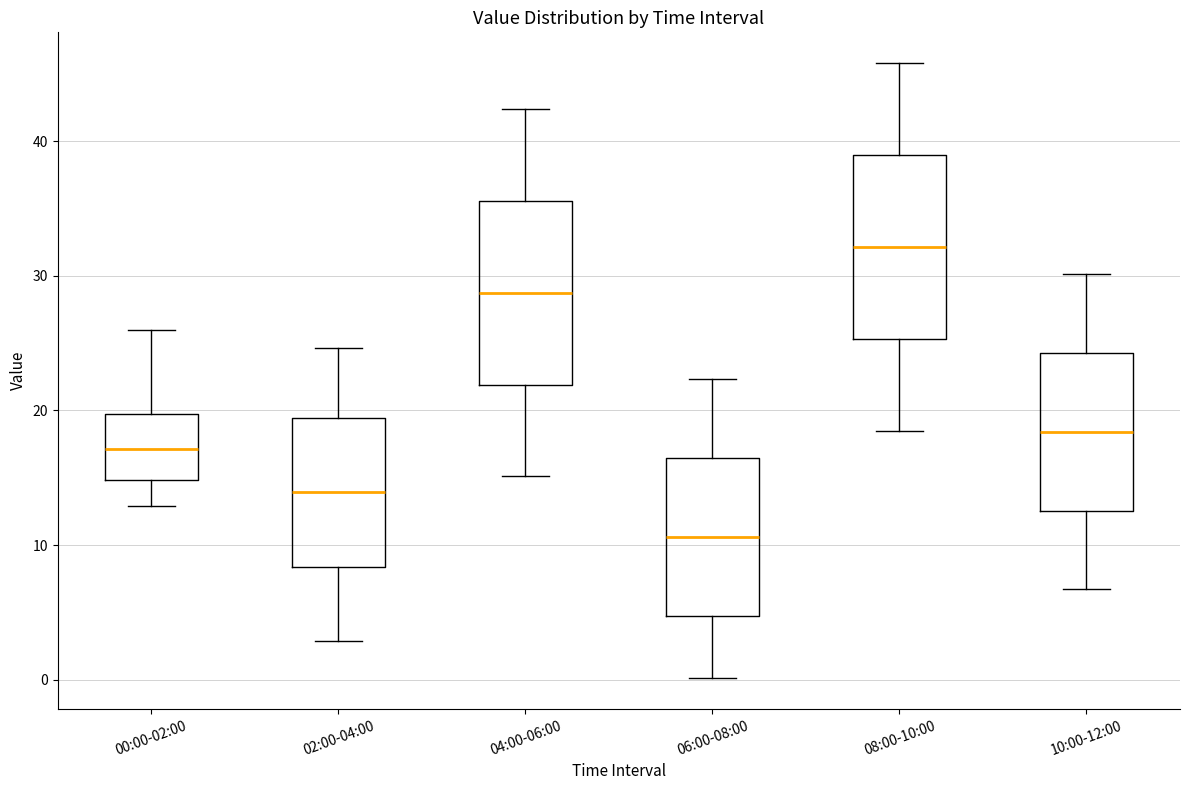

Reading left to right, read every box against the y-axis: the position of its median line, the range the box covers, and the ends of its whiskers. The values are not printed on the chart, so give them approximately, as read against the axis.

00:00-02:00: median 17, box 15 to 20, whiskers 13 to 26
02:00-04:00: median 14, box 8 to 19, whiskers 3 to 25
04:00-06:00: median 29, box 22 to 36, whiskers 15 to 42
06:00-08:00: median 11, box 5 to 16, whiskers 0 to 22
08:00-10:00: median 32, box 25 to 39, whiskers 19 to 46
10:00-12:00: median 18, box 13 to 24, whiskers 7 to 30